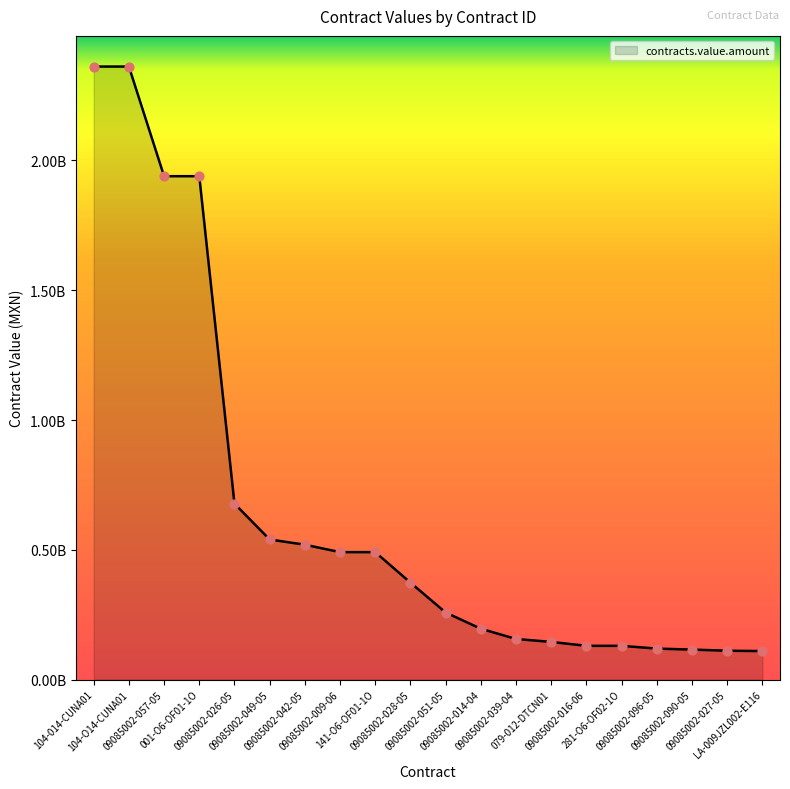

Approximately how many times larger is the value at 09085002-016-06 compared to 104-O14-CUNA01?

0.1